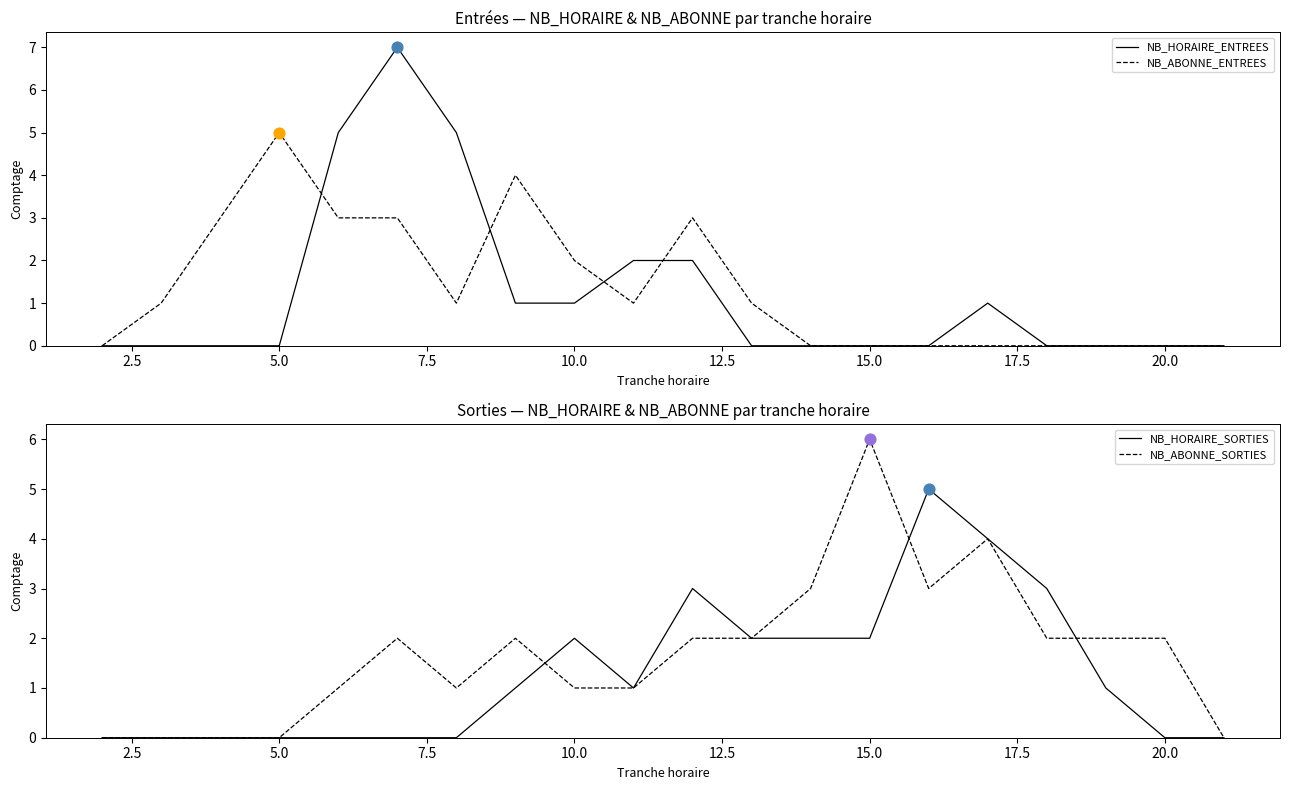

What is the maximum value for NB_ABONNE_ENTREES?

5